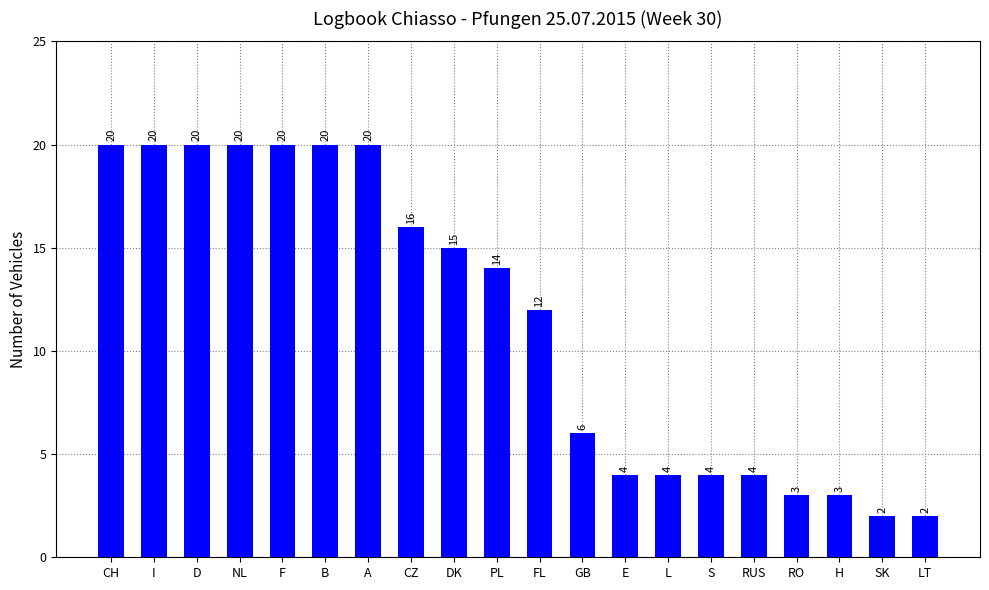

The chart shows a value of 12 at CH. True or false?

False